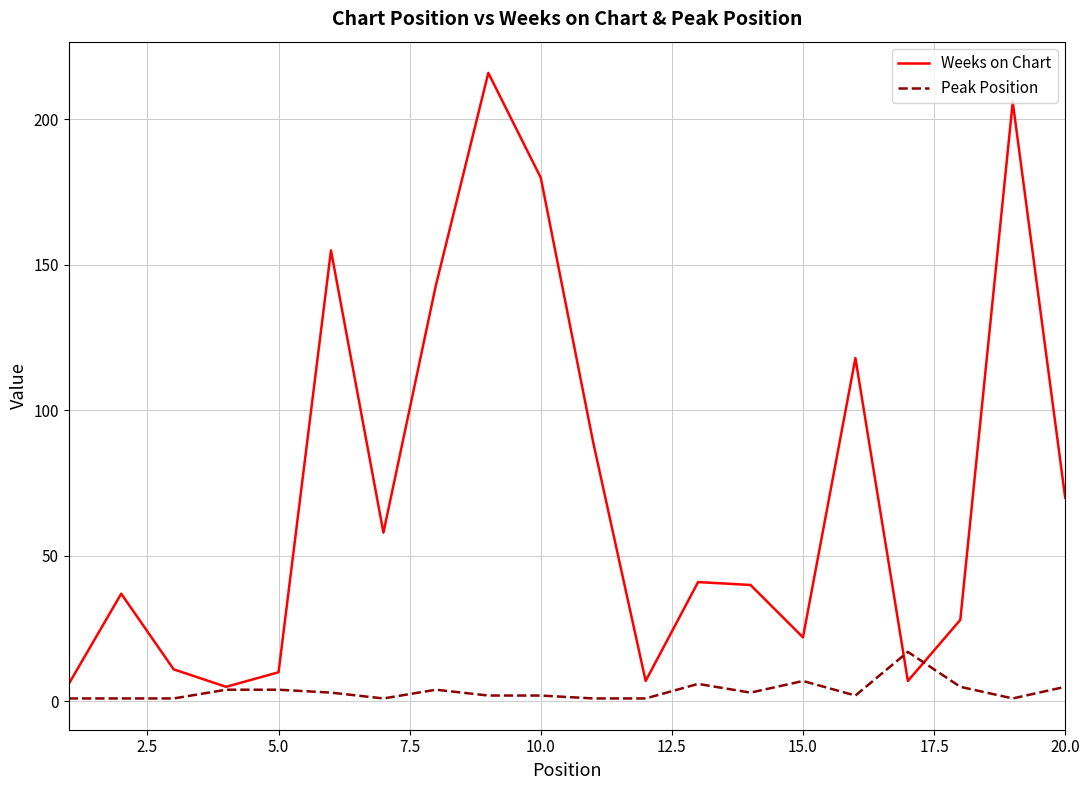

Which series has the largest total across all categories?

Weeks on Chart